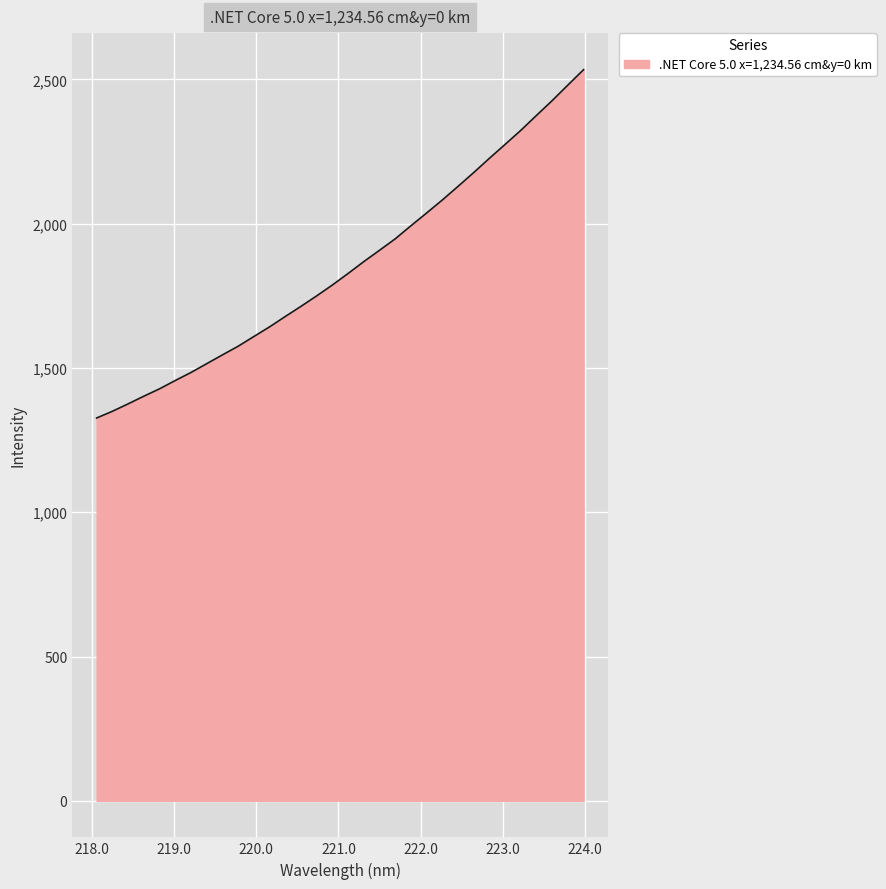

What is the maximum value shown in the chart?

2533.8